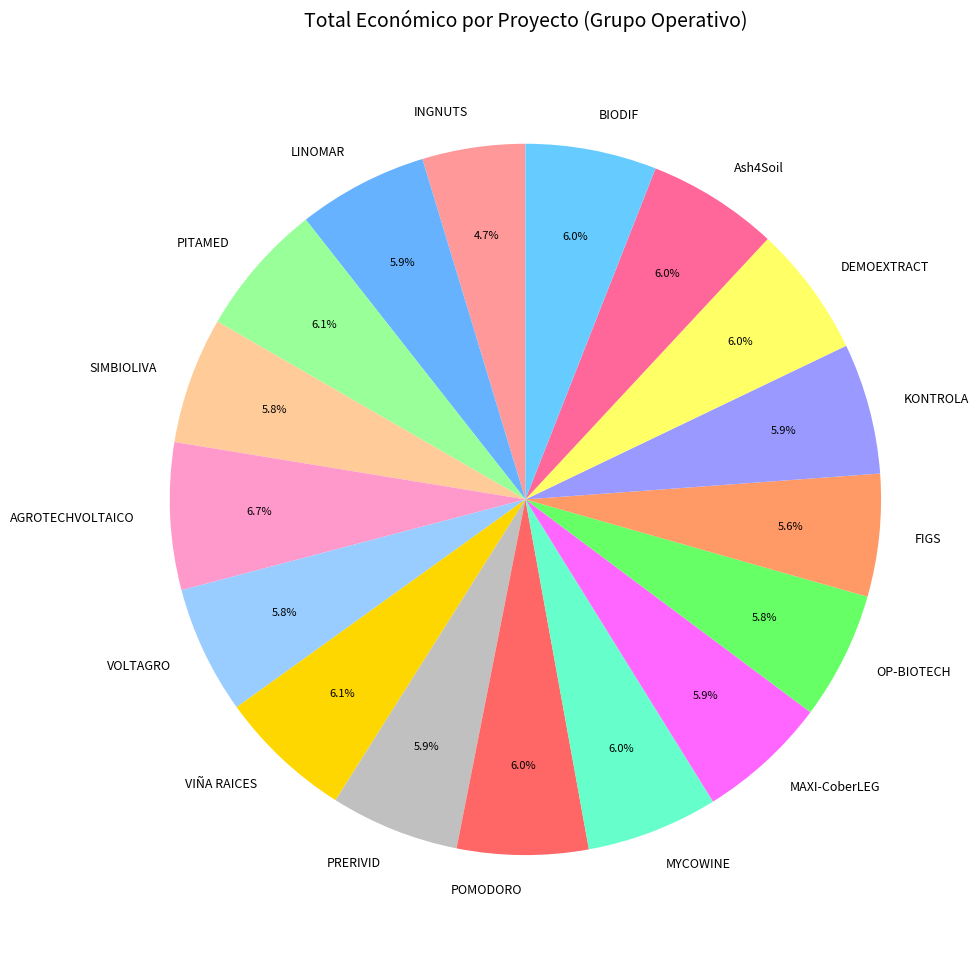

True or false: BIODIF accounts for 6% of the total.

True